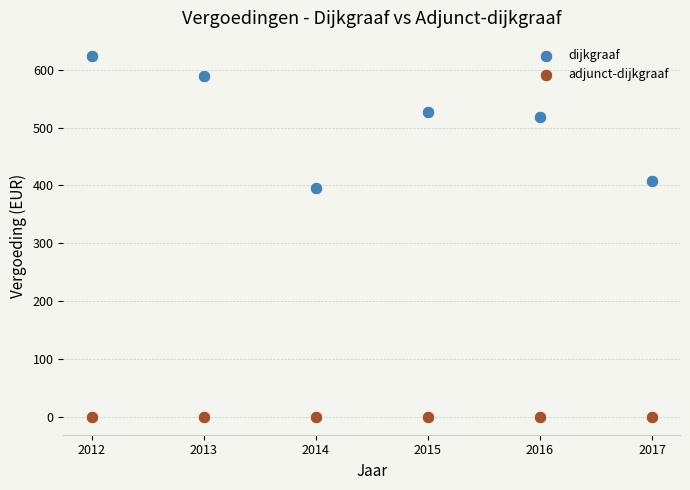

In the dijkgraaf series, what Y value is closest to 509?

517.6